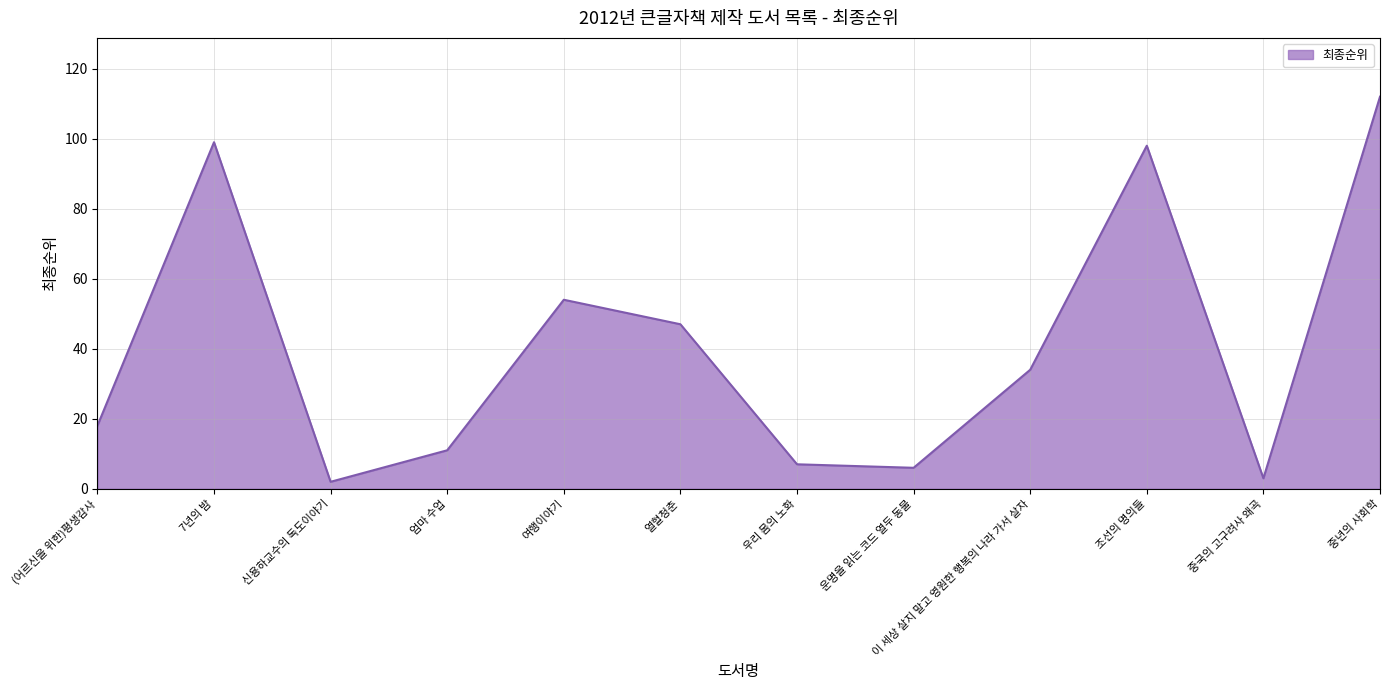

What is the minimum value shown in the chart?

2